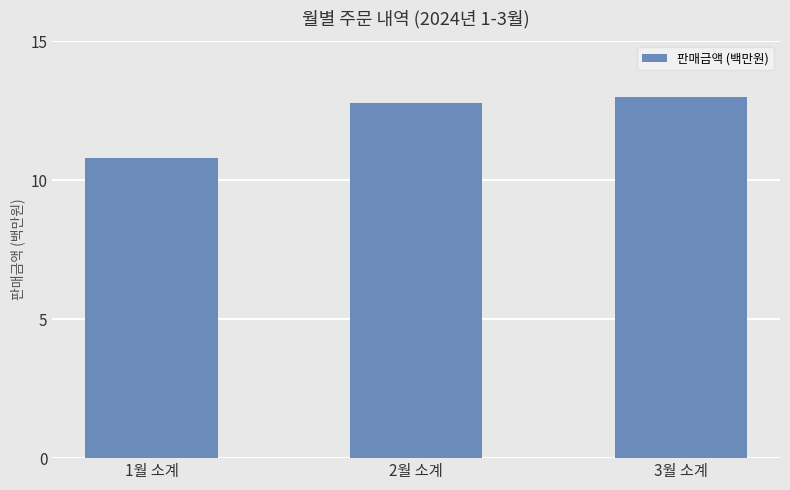

Reading left to right, extract all data points from this chart.

10.8	12.8	13.0